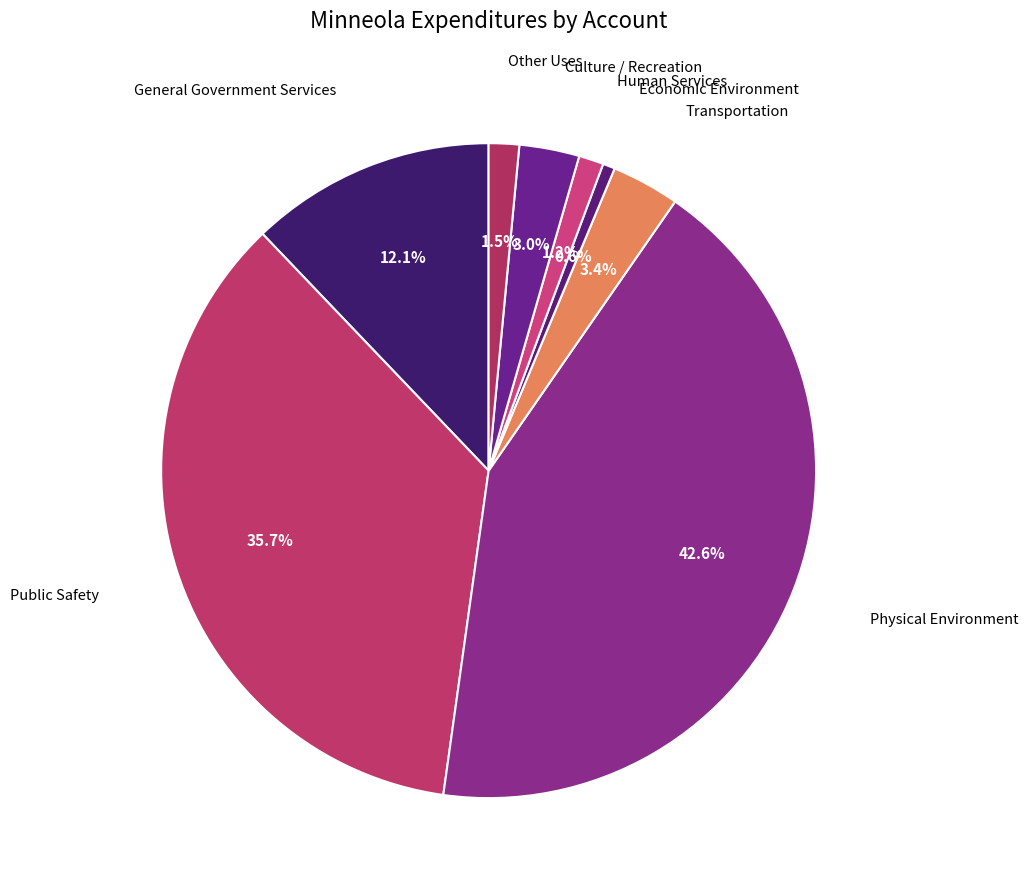

How many slices are in this pie chart?

8